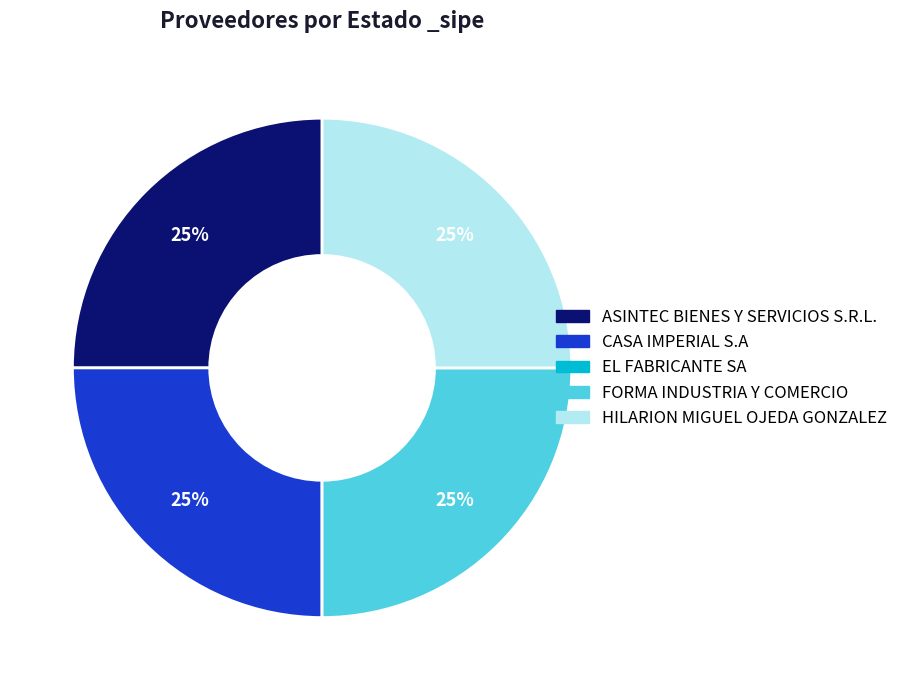

The ASINTEC BIENES Y SERVICIOS S.R.L. slice represents 25% of the pie. True or false?

True